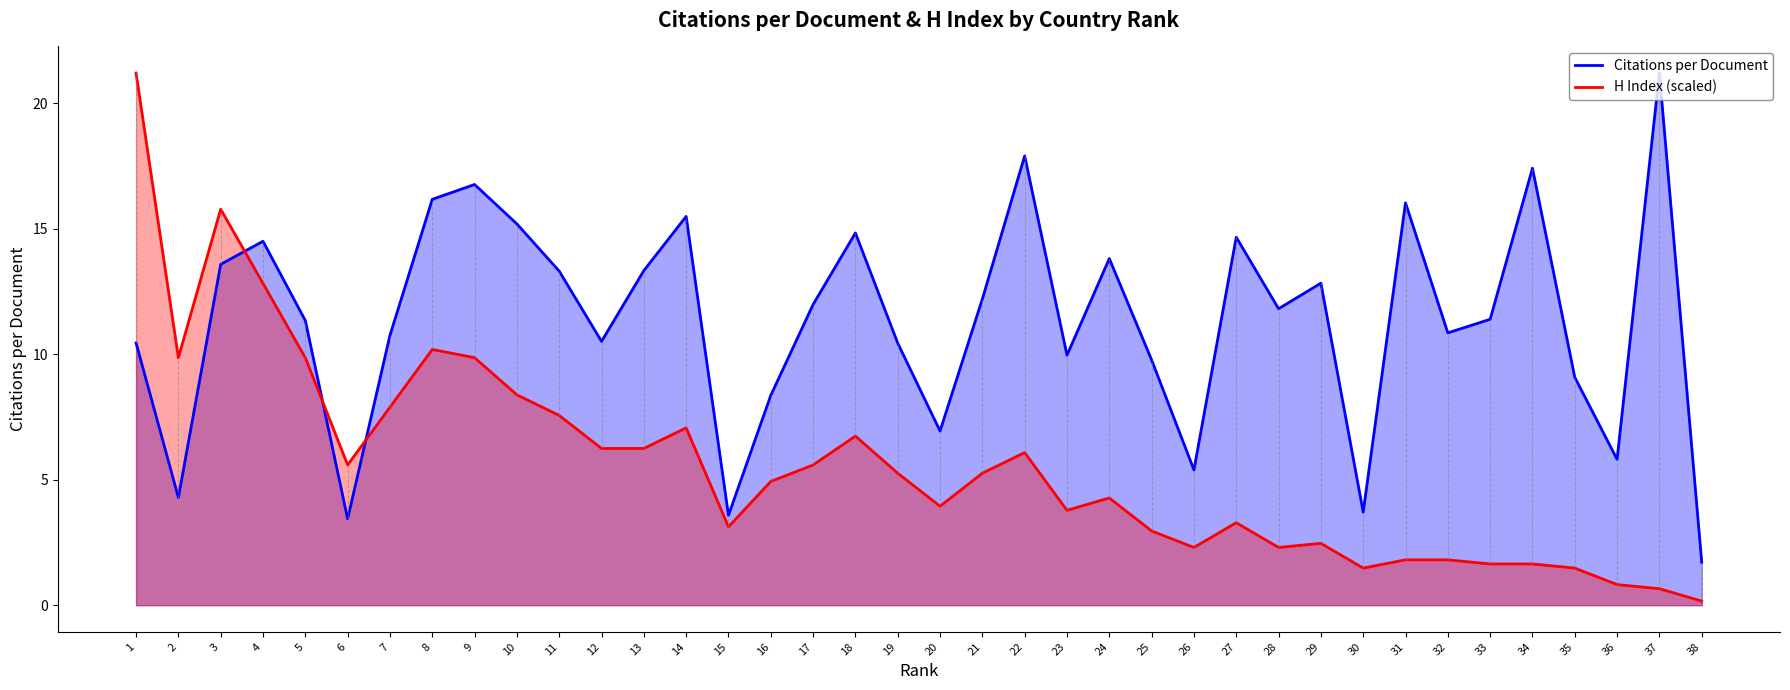

Where is H Index (scaled) nearest to the value 10?

2